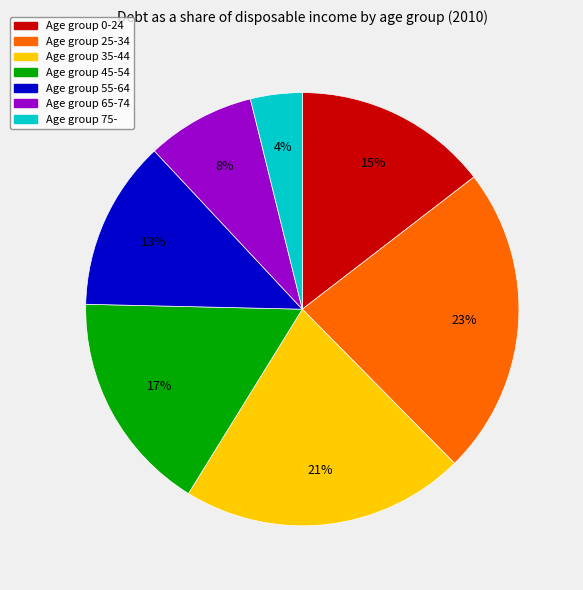

To the nearest percent, what is the difference between the largest and smallest slice percentages?

19%